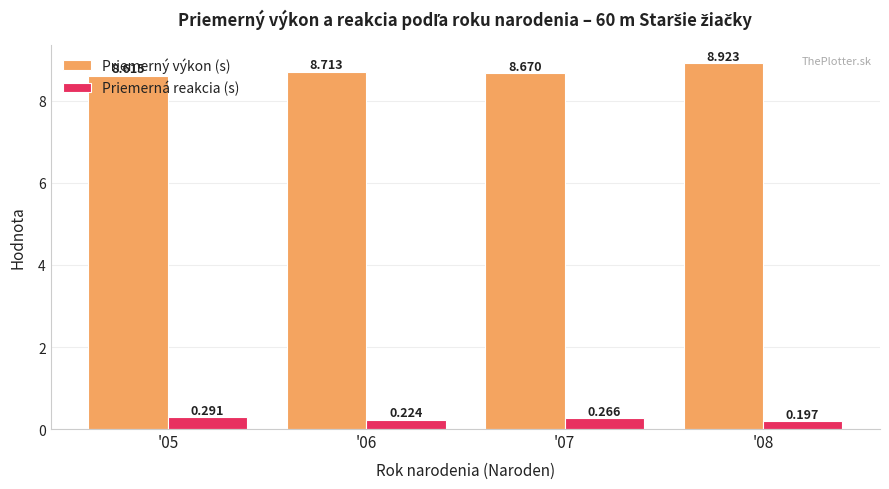

At which category is the sum across all series the highest?

'08